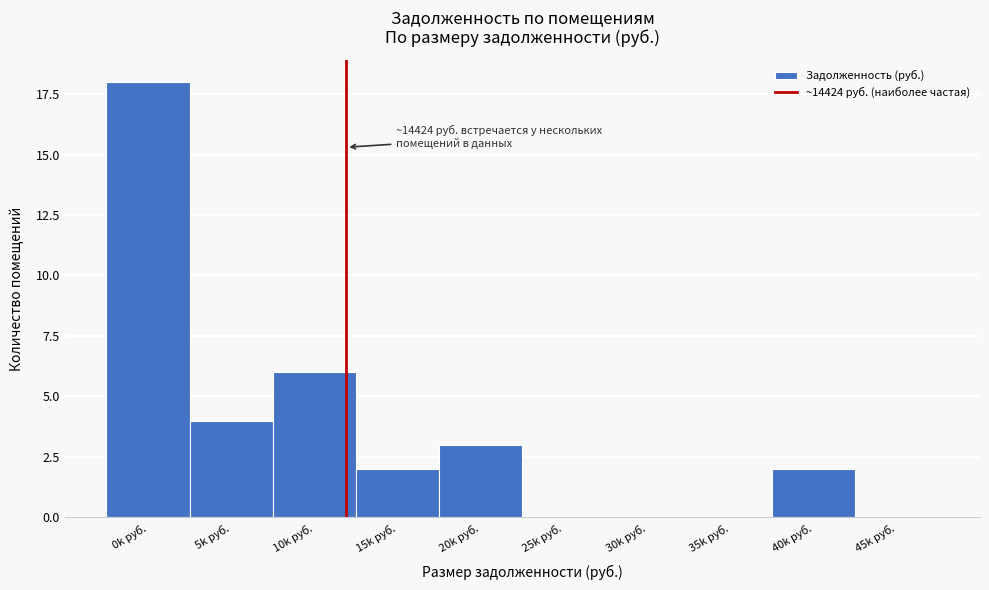

Which category has the highest value across all series?

0k руб.